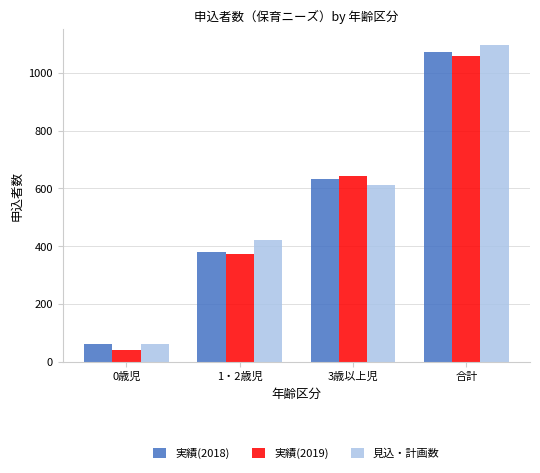

What is the spread (max minus min) of values at 3歳以上児?

30